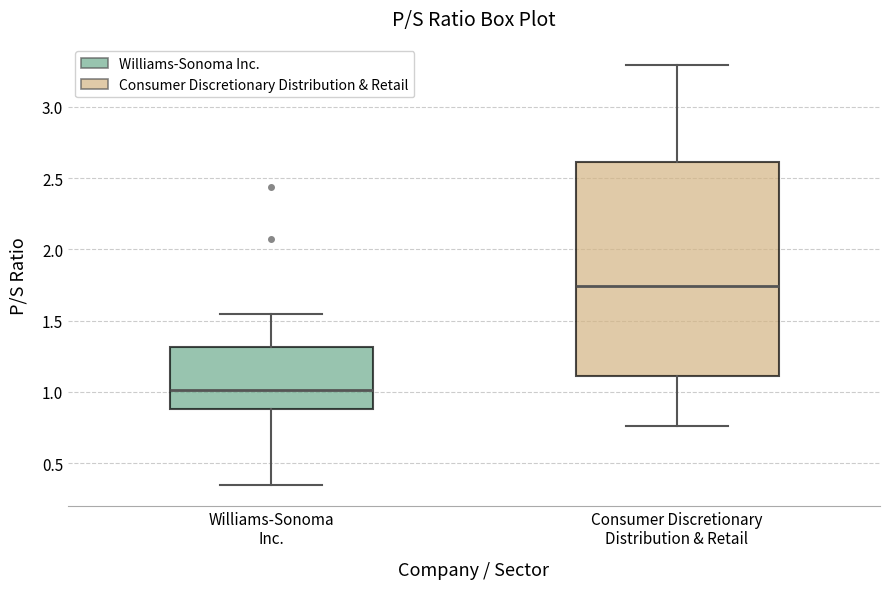

Reading left to right, read every box against the y-axis: the position of its median line, the range the box covers, and the ends of its whiskers. The values are not printed on the chart, so give them approximately, as read against the axis.

Williams-Sonoma Inc.: median 1.00, box 0.90 to 1.30, whiskers 0.35 to 1.55
Consumer Discretionary Distribution & Retail: median 1.75, box 1.10 to 2.60, whiskers 0.75 to 3.30